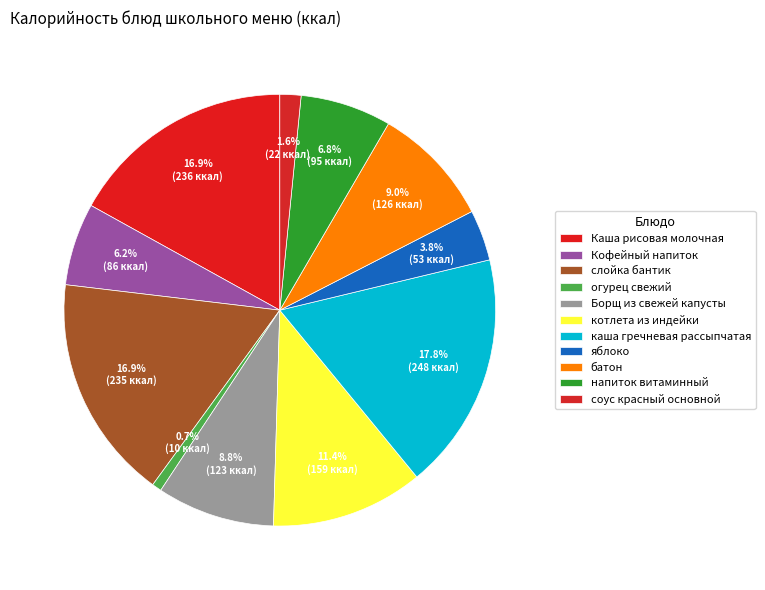

Approximately how many times larger is the value at батон compared to Каша рисовая молочная?

0.5